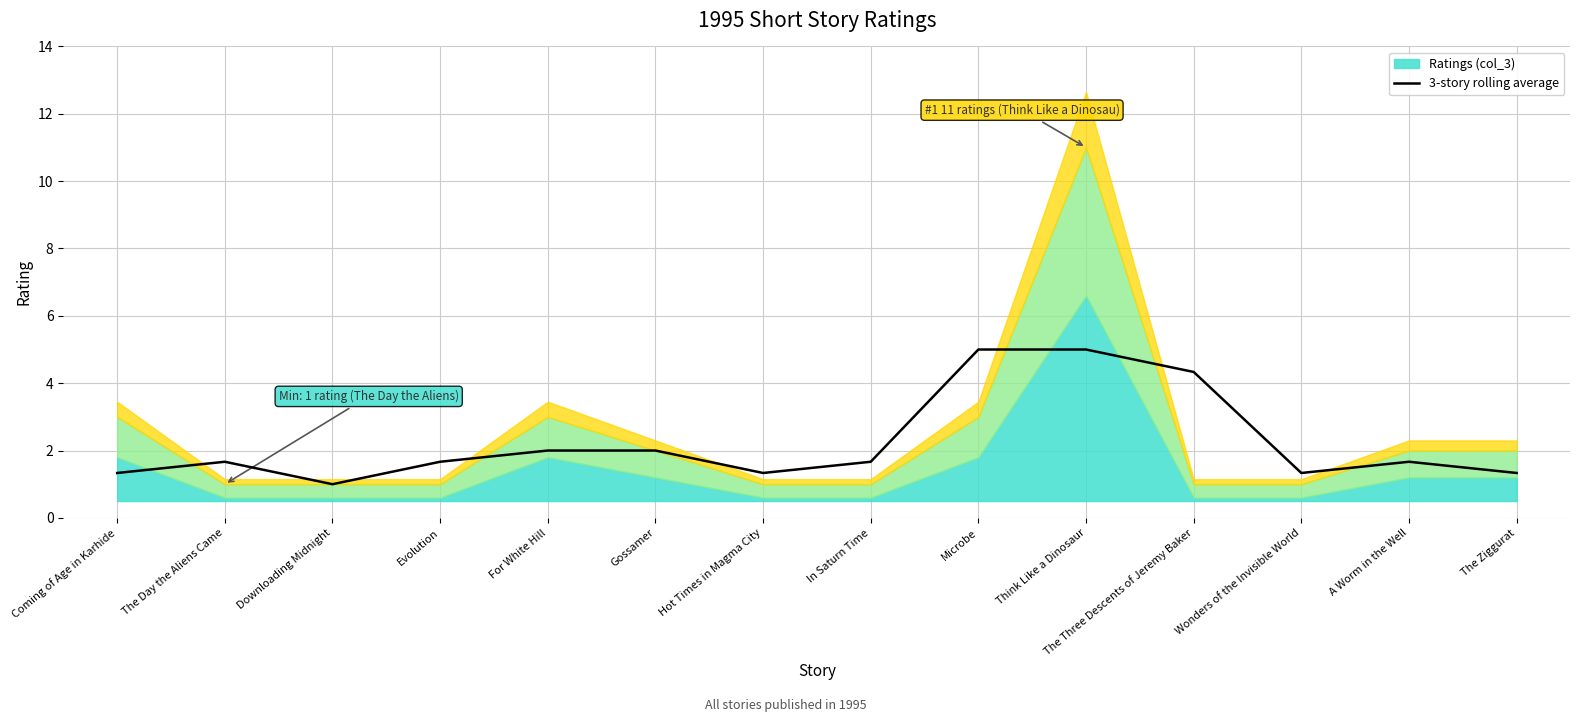

How many categories are shown in the chart?

14